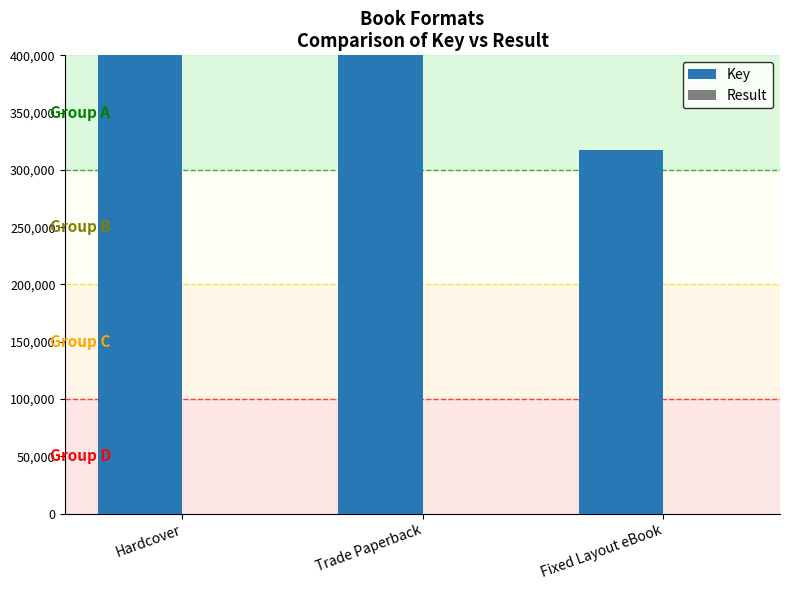

Reading left to right, transcribe all the data shown in this chart.

Key: Hardcover=1289542	Trade Paperback=967362	Fixed Layout eBook=317105
Result: Hardcover=10	Trade Paperback=7	Fixed Layout eBook=2